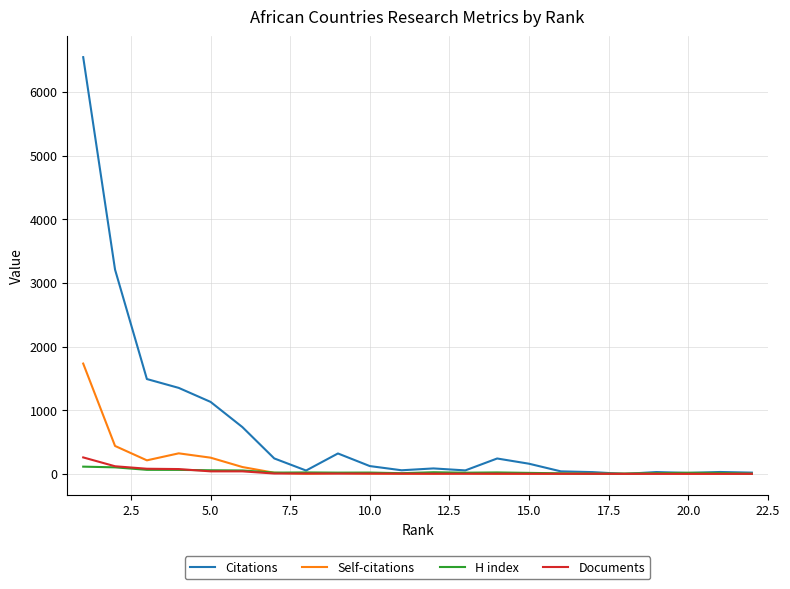

Which series has the widest spread of values?

Citations